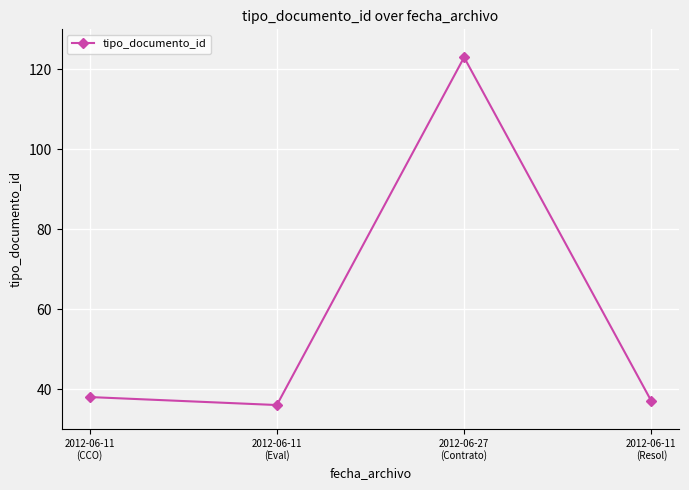

Between 2012-06-11
(CCO) and 2012-06-27
(Contrato), which is larger?

2012-06-27
(Contrato)